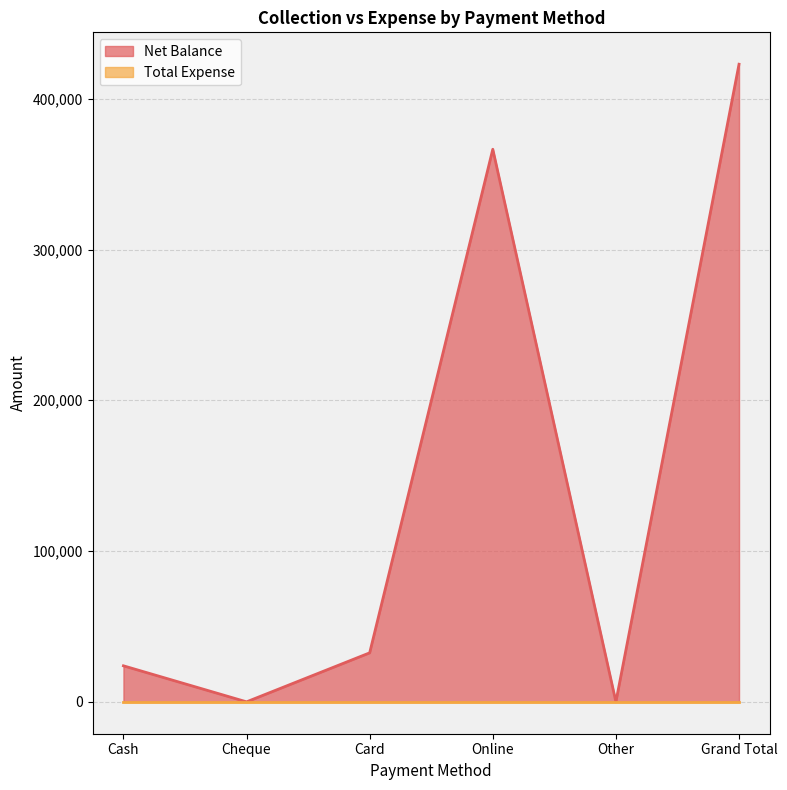

Where is the first local minimum?

Cheque